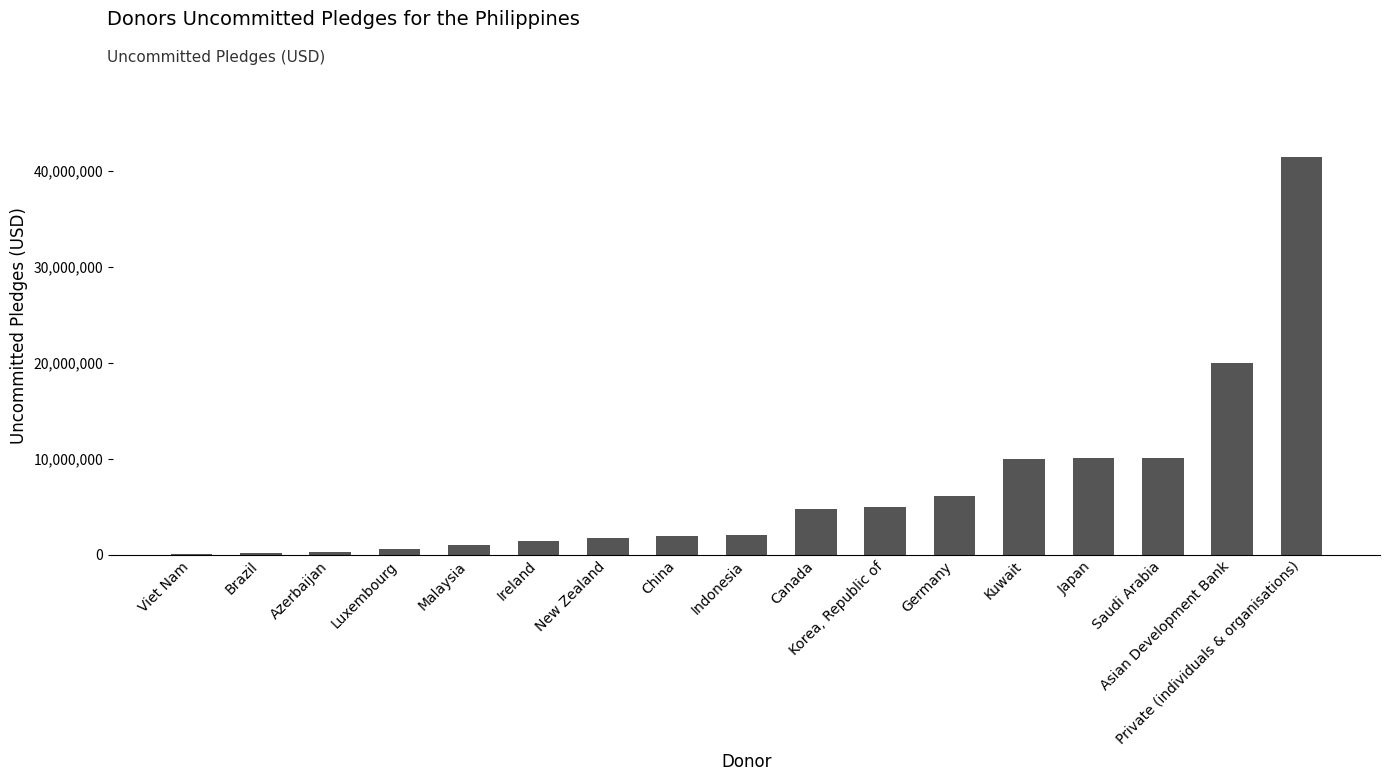

Is it true that the value at Japan is 10100000?

True